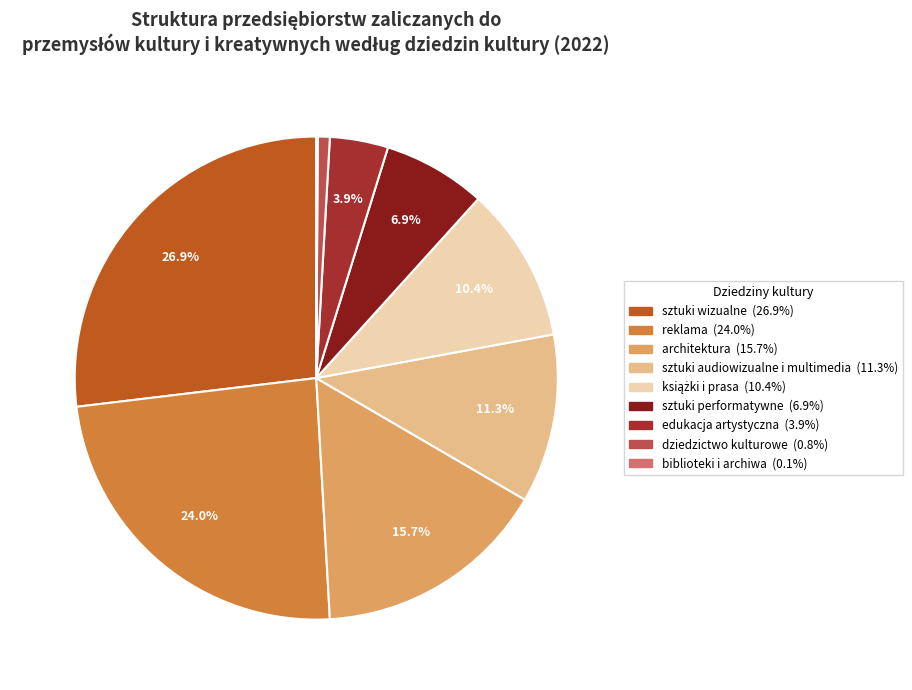

Which has a higher value, sztuki wizualne or dziedzictwo kulturowe?

sztuki wizualne